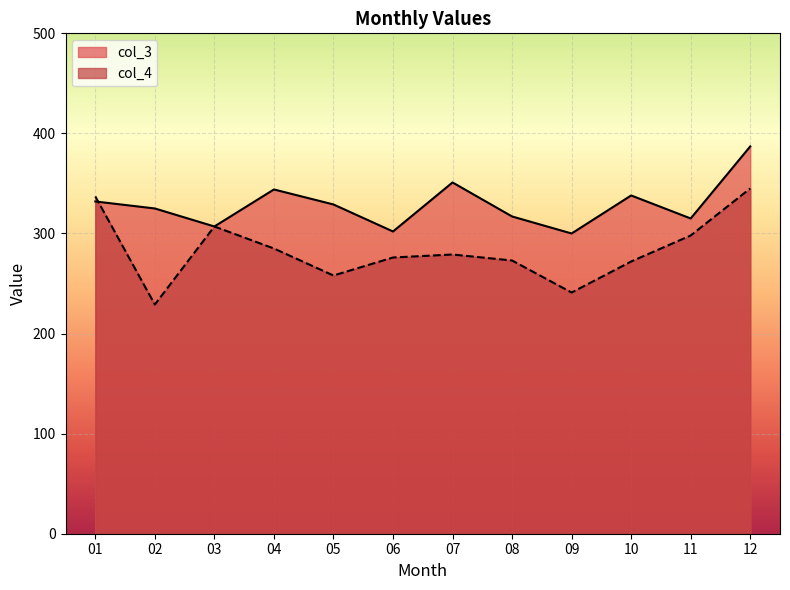

What is the difference between the maximum and minimum values in the col_4 series?

116